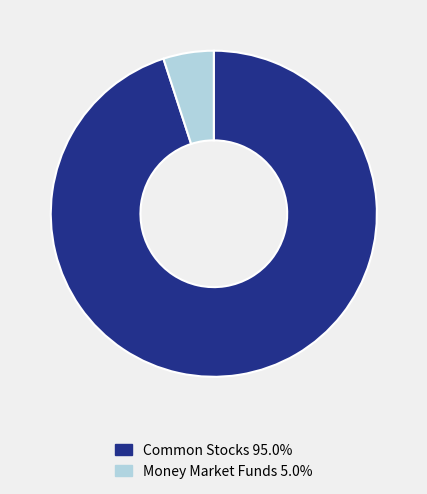

Is there any slice that represents more than half of the pie?

Yes